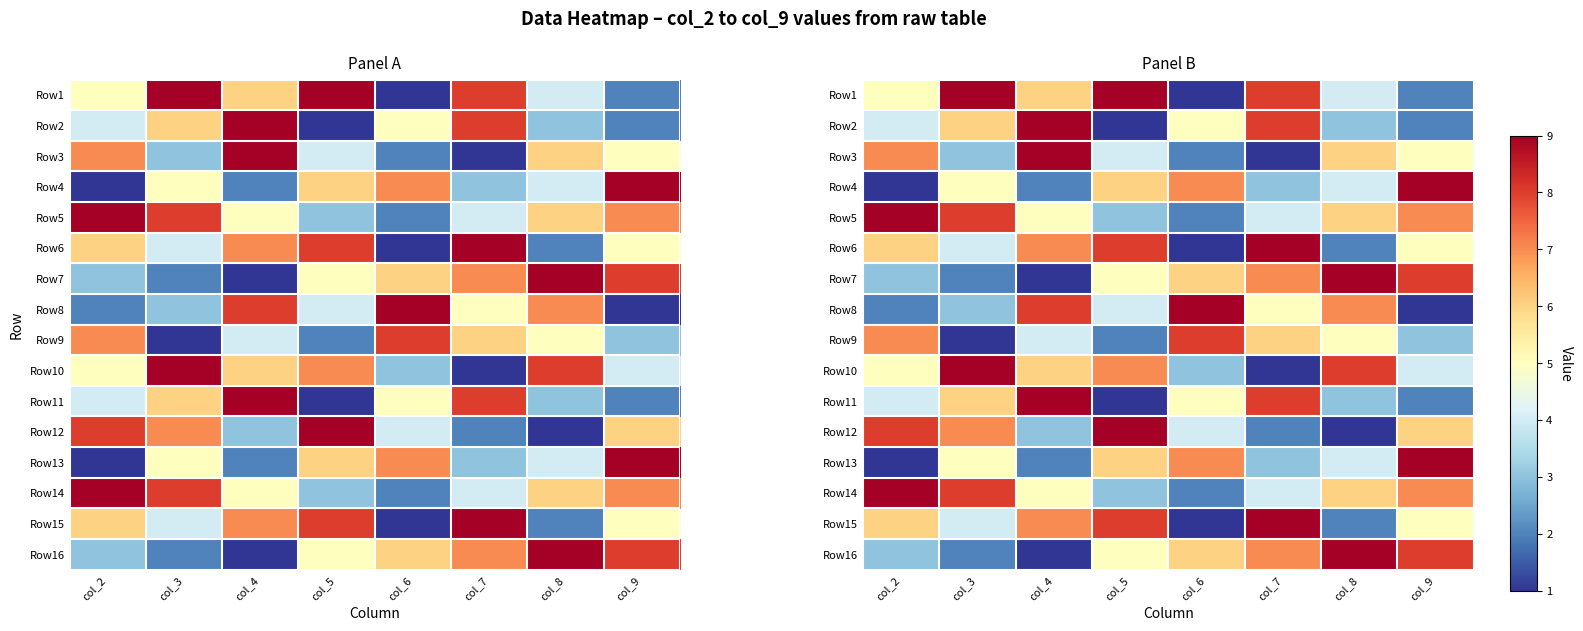

What is the lowest value of the Row9 series?

1